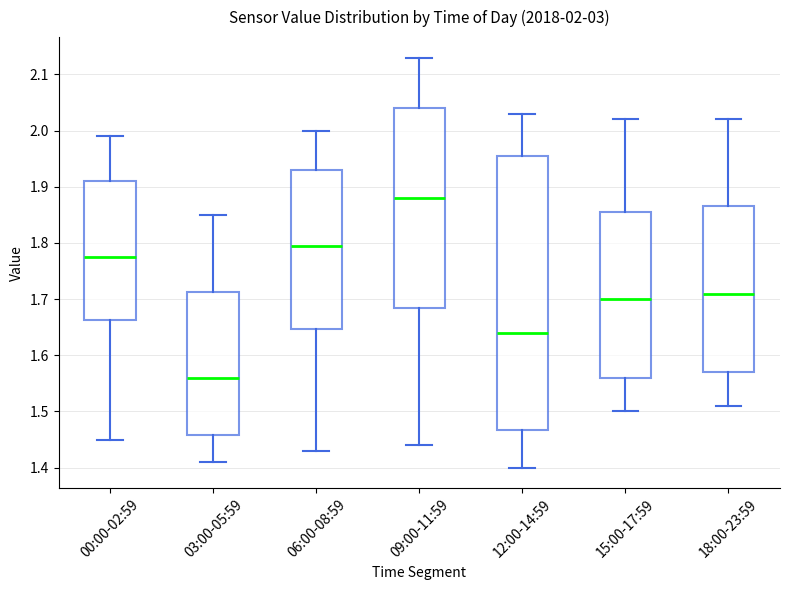

Which box's median line is the lowest?

03:00-05:59